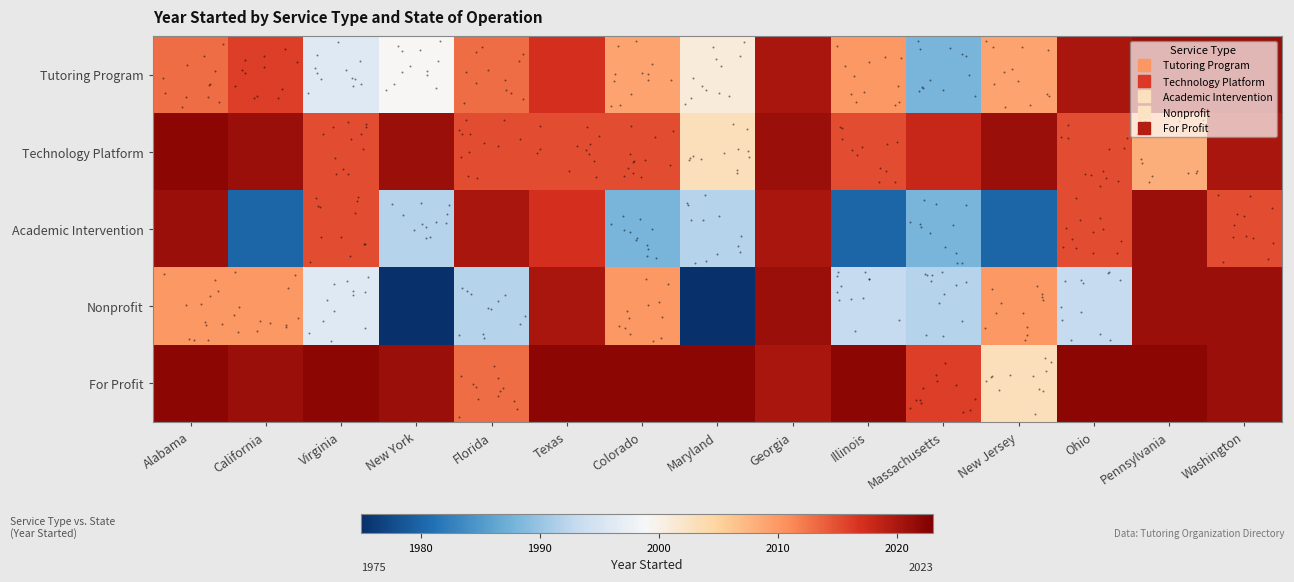

What is the smallest value displayed?

1975